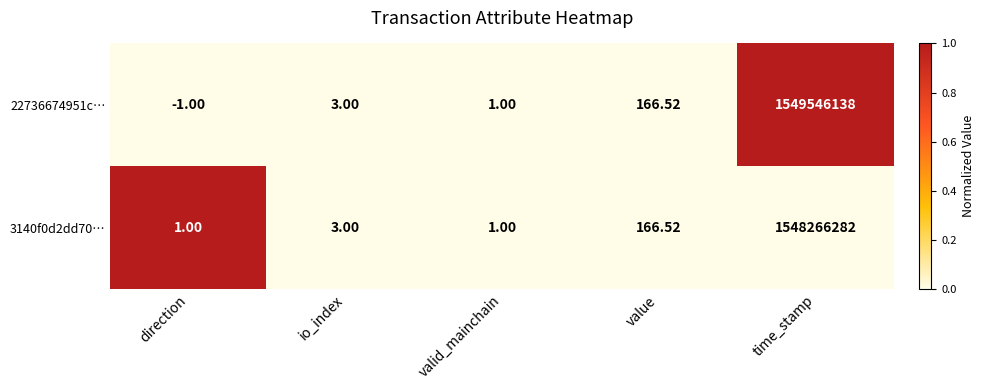

Is the value of 22736674951c… at io_index greater than the value of 3140f0d2dd70… at valid_mainchain?

Yes